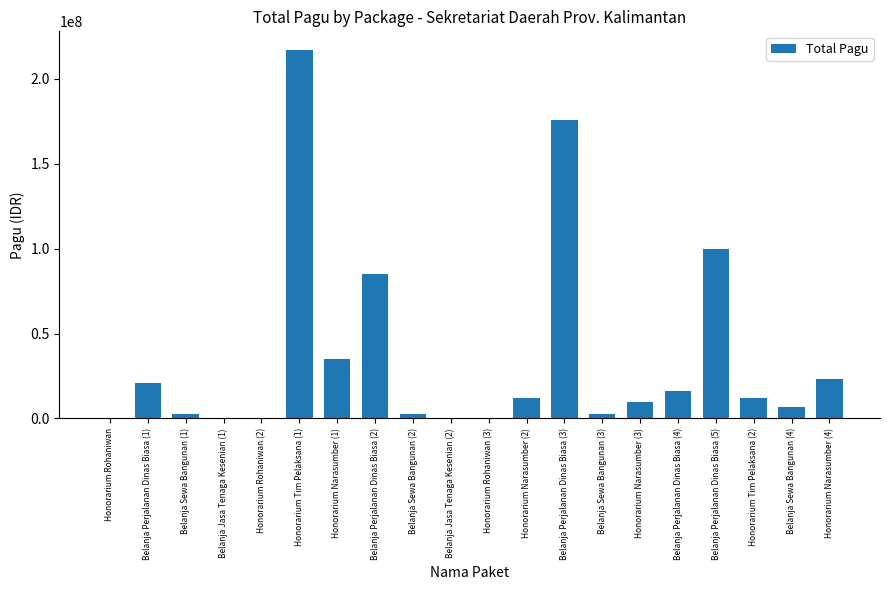

What is the change in value from Honorarium Narasumber (2) to Belanja Perjalanan Dinas Biasa (5)?

+88008000